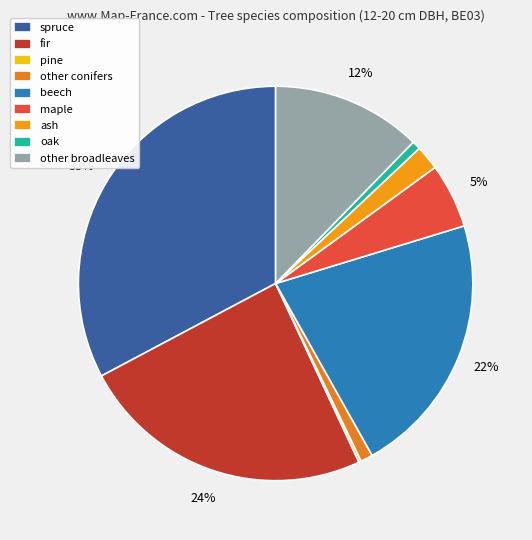

Is it true that other conifers is 1% of the pie?

True